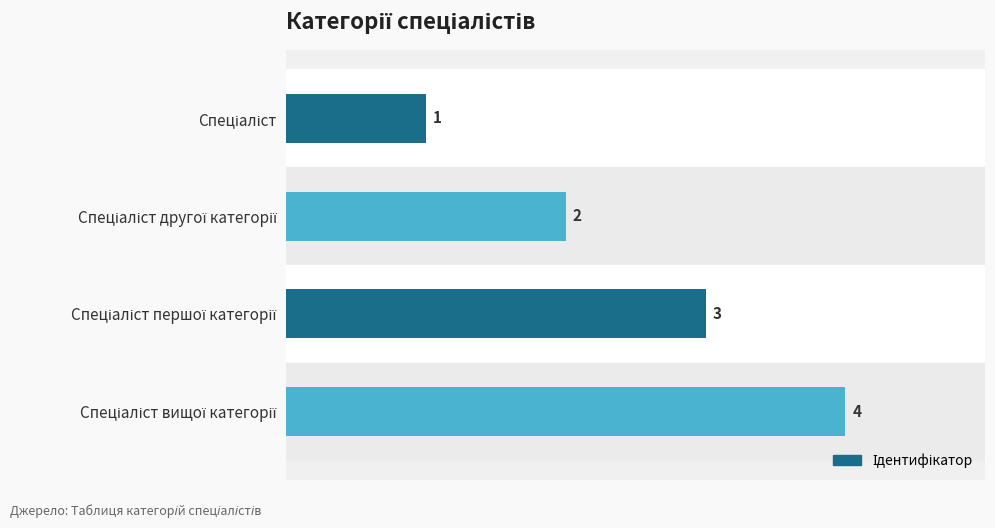

What is the difference between the maximum and minimum values?

3